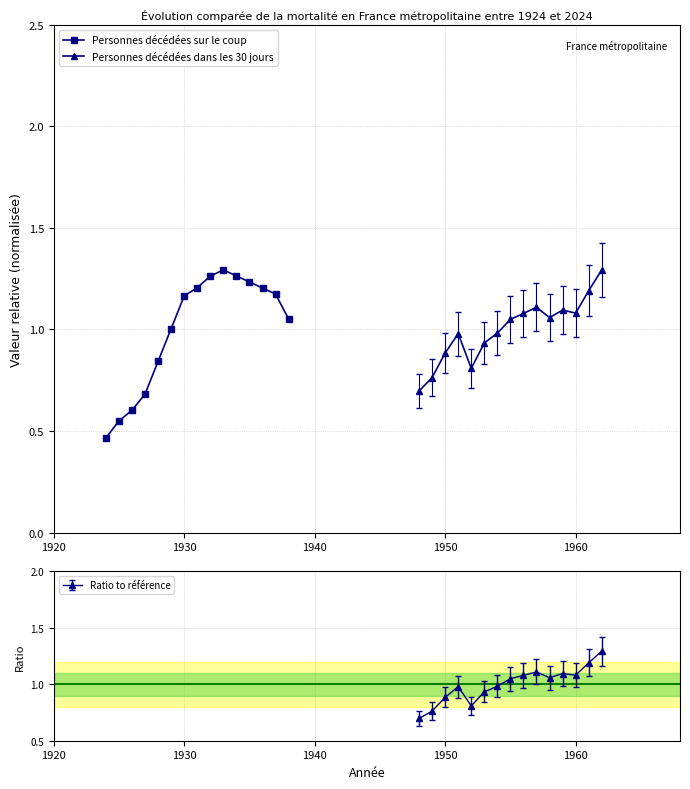

What is the minimum value for Ratio to référence?

0.7